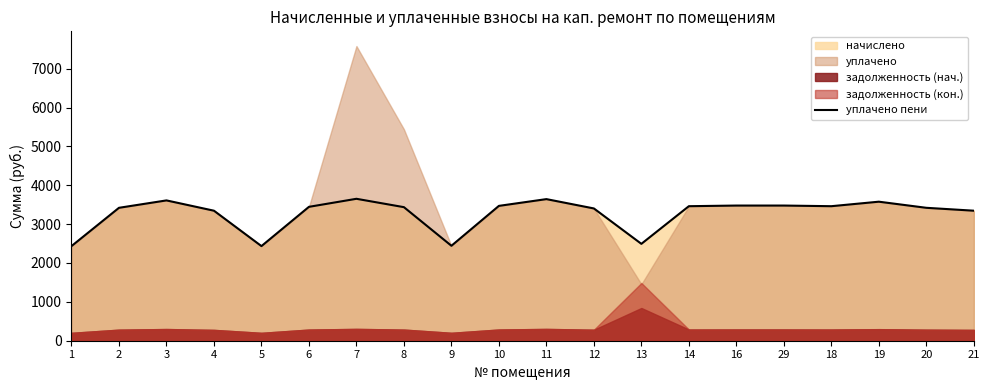

At which category does the chart reach its minimum across all series?

1